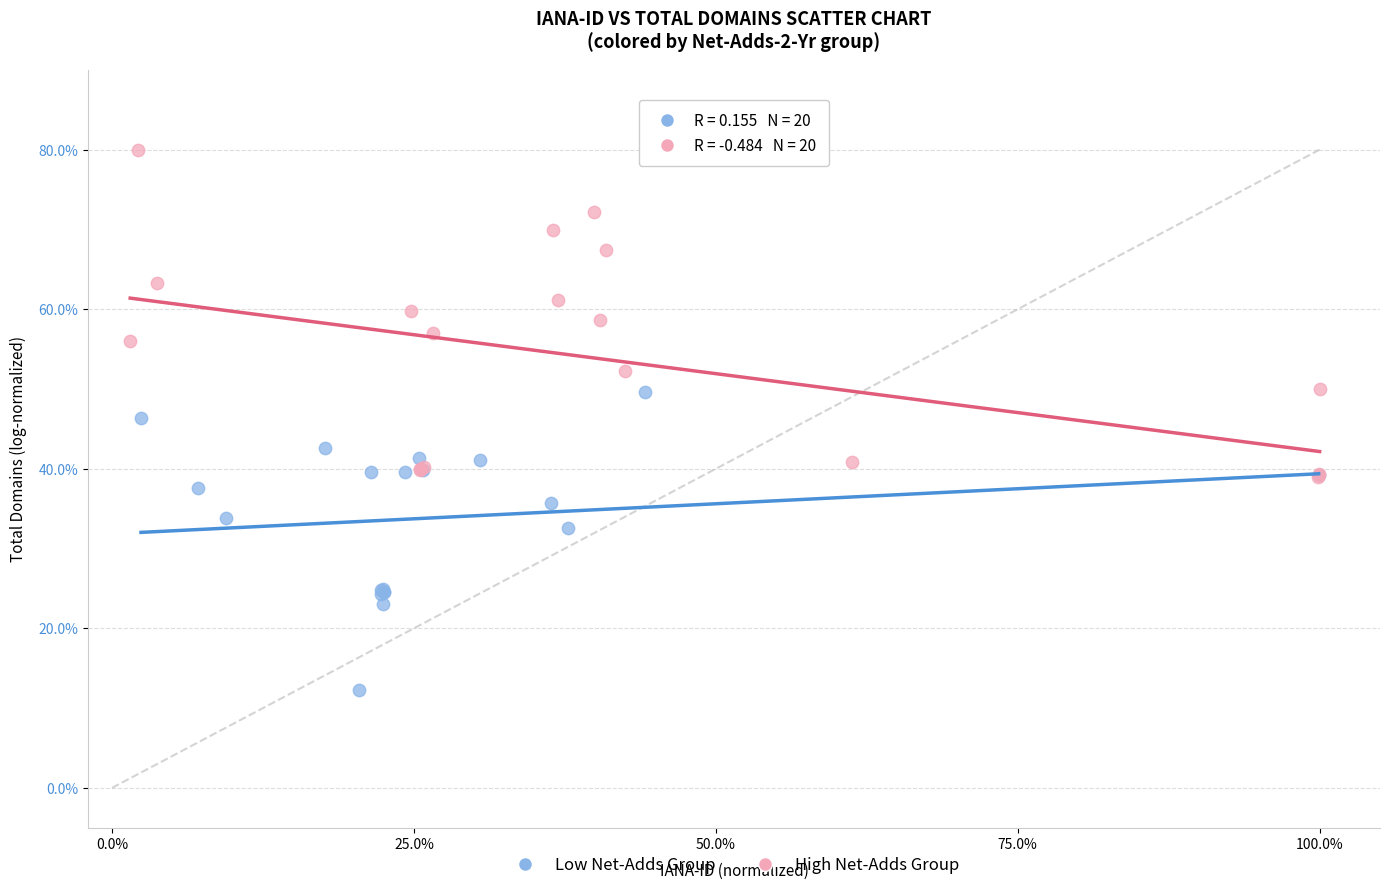

What are all the series names shown in the legend?

Low Net-Adds Group, High Net-Adds Group